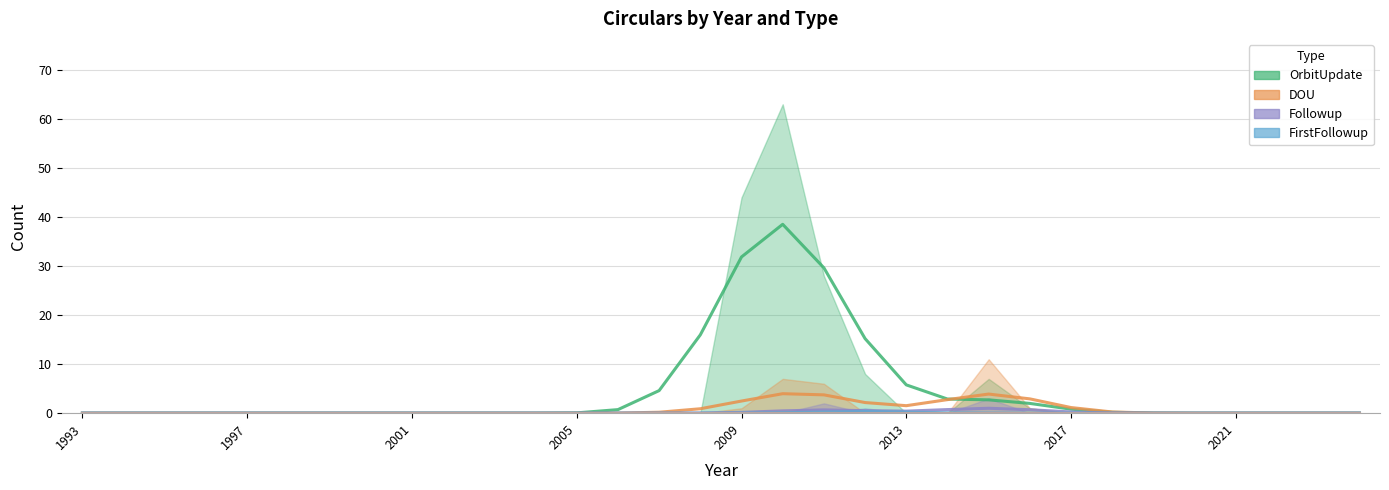

Is it true that Discovery equals 0 at 1999?

True